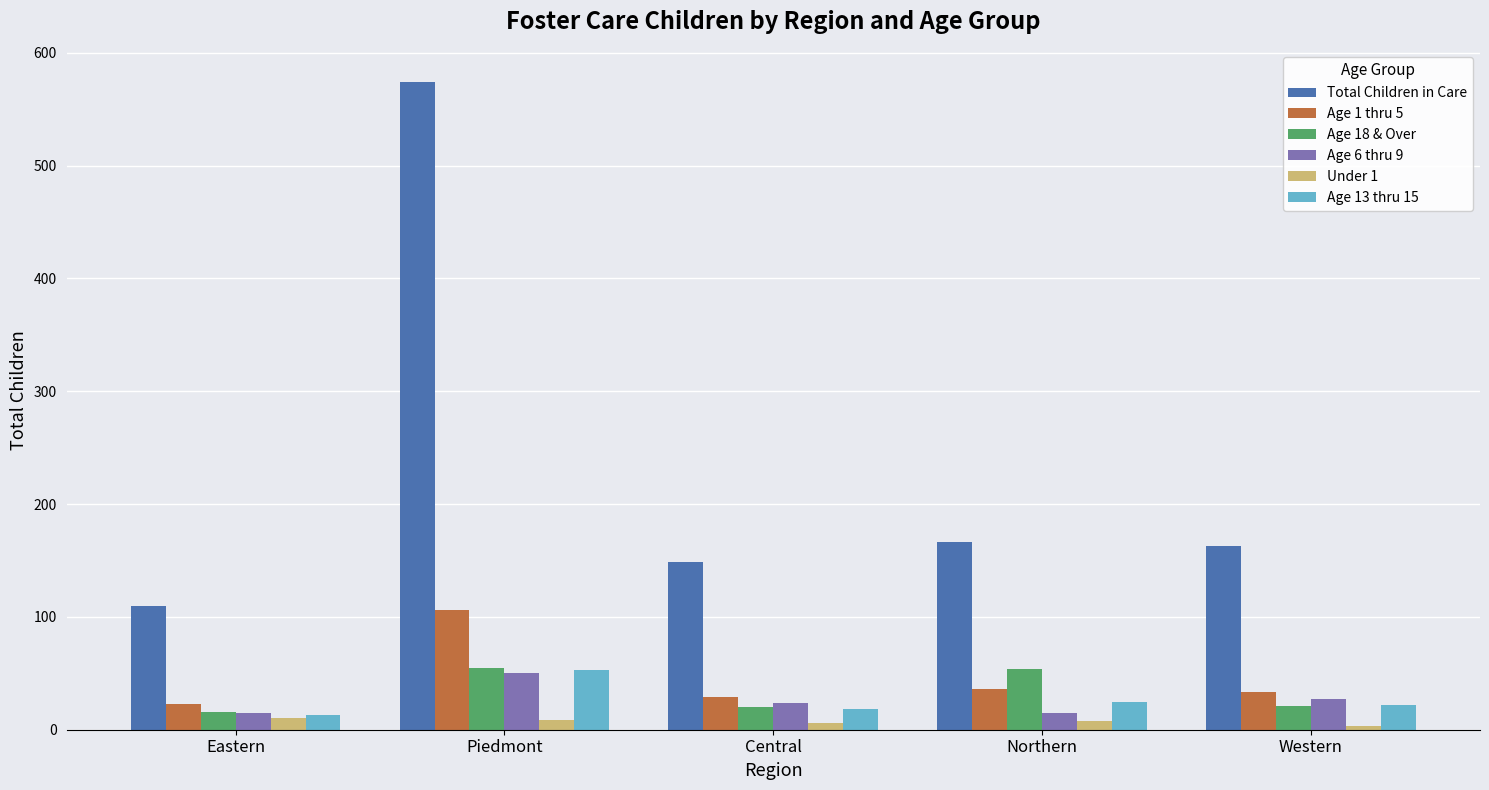

What is the sum of the Total Children in Care values at Eastern and Piedmont?

684